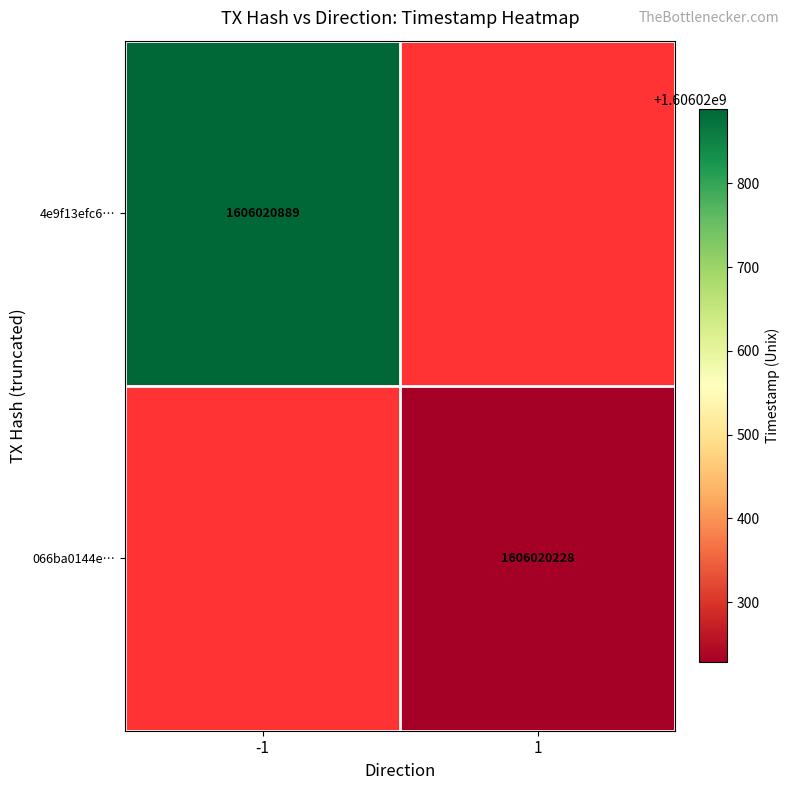

Reading left to right, transcribe all the data shown in this chart.

4e9f13efc60fa813cba9cf3ec11d627e283f313: -1	1606020889
066ba0144e3eb00c4a80e8e7d415e54e8ad1b4f: 1	1606020228